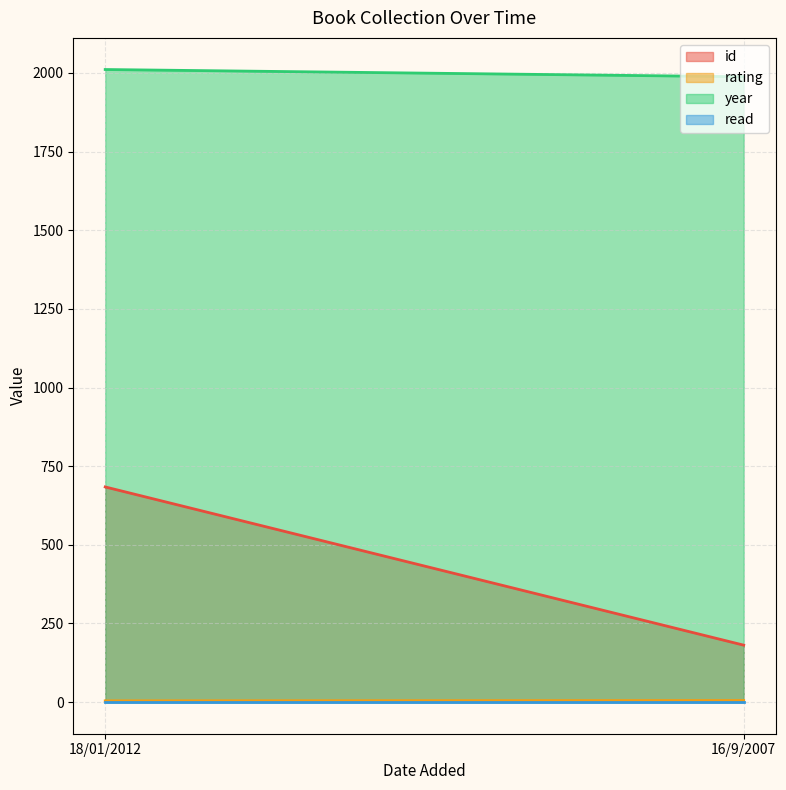

At how many categories does at least one series exceed 853?

2